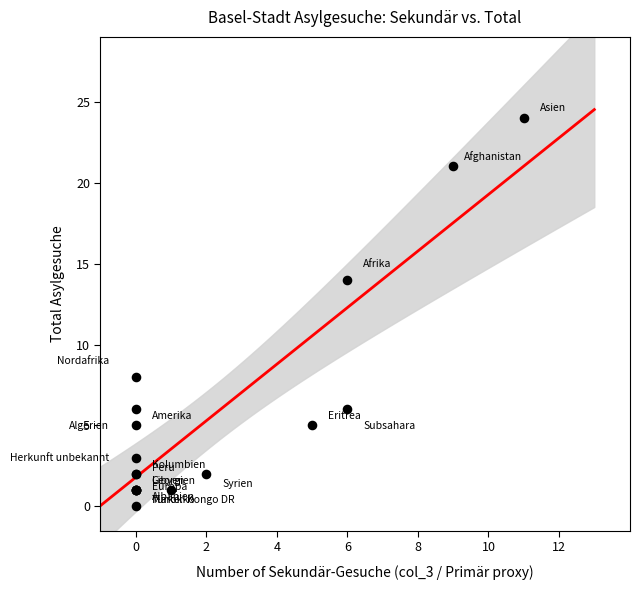

What Y value in the scatter plot is closest to 12?

14